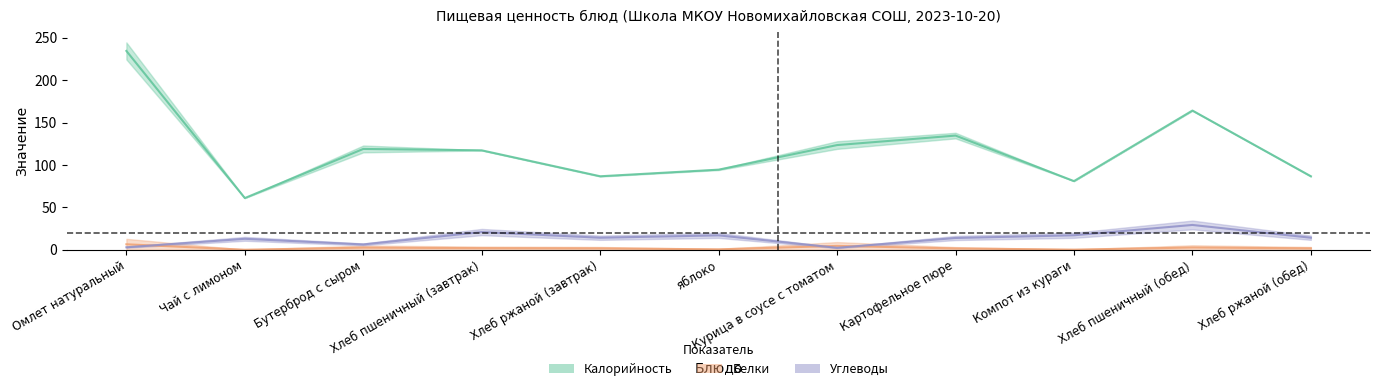

What are all the series names shown in the legend?

Калорийность, Белки, Углеводы